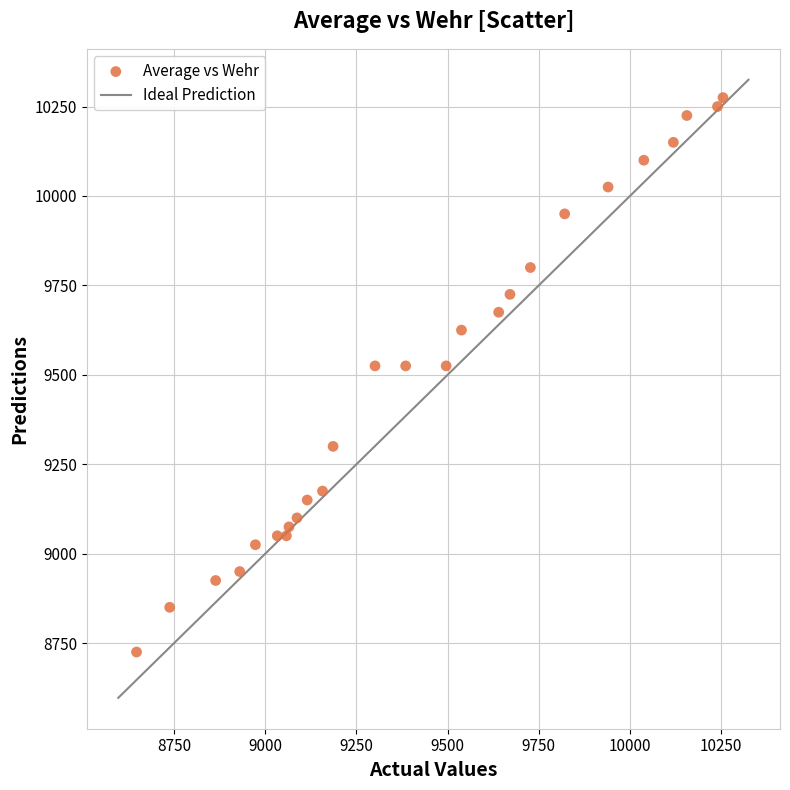

What is the range of X values (max minus min)?

1608